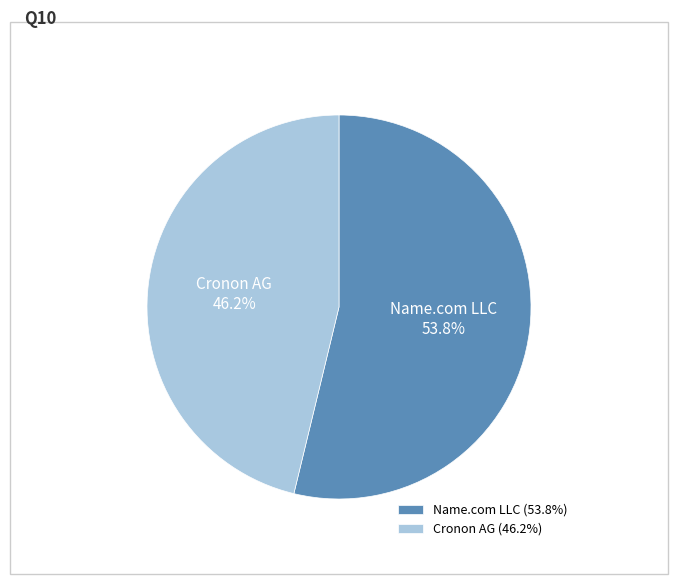

Is there any slice that represents more than half of the pie?

Yes